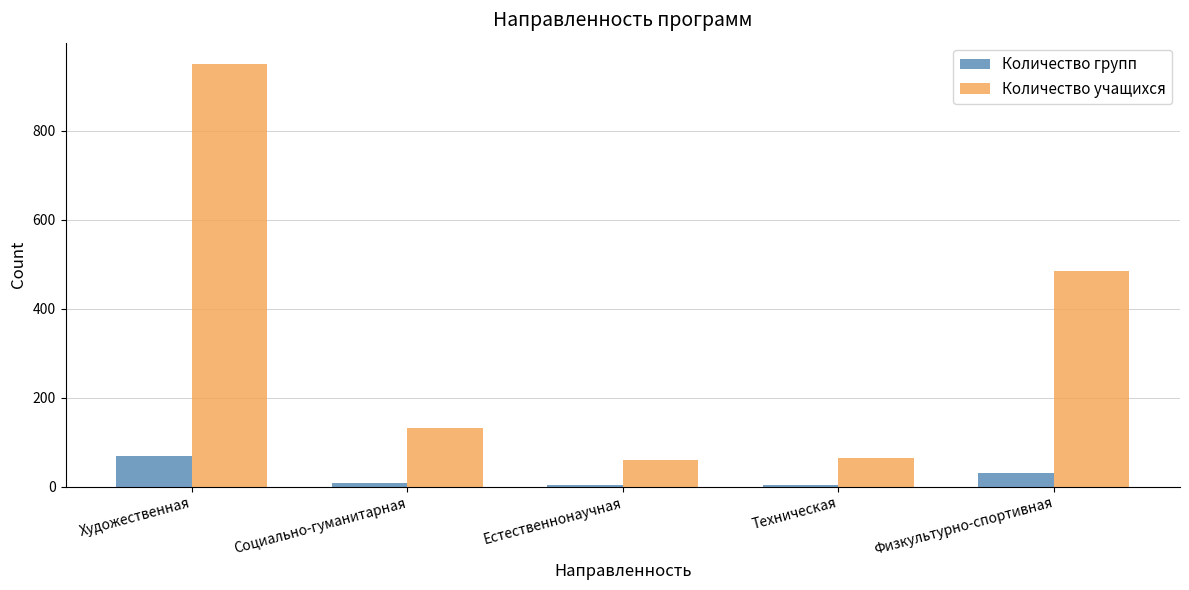

What is the maximum value shown in the chart?

950